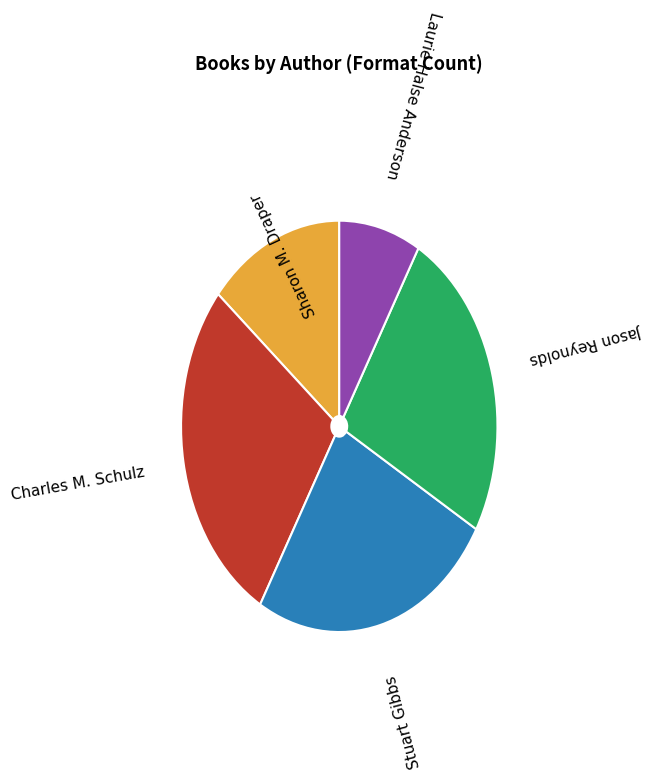

Is there any slice that represents more than half of the pie?

No